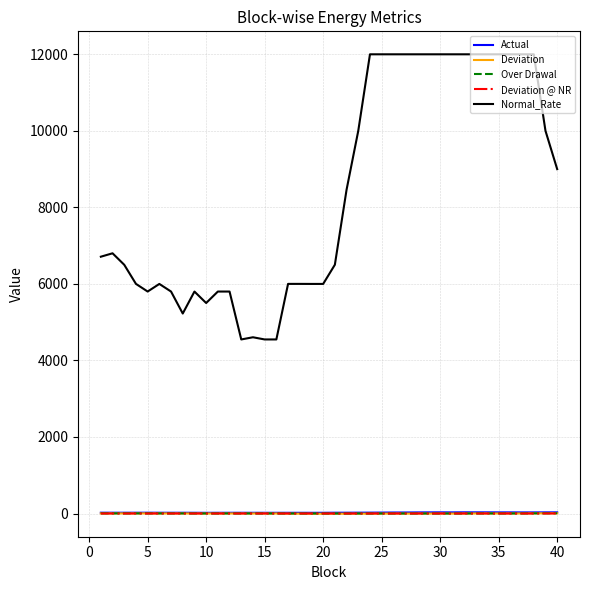

What is the difference between the maximum and minimum values in the Deviation @ NR series?

1.1